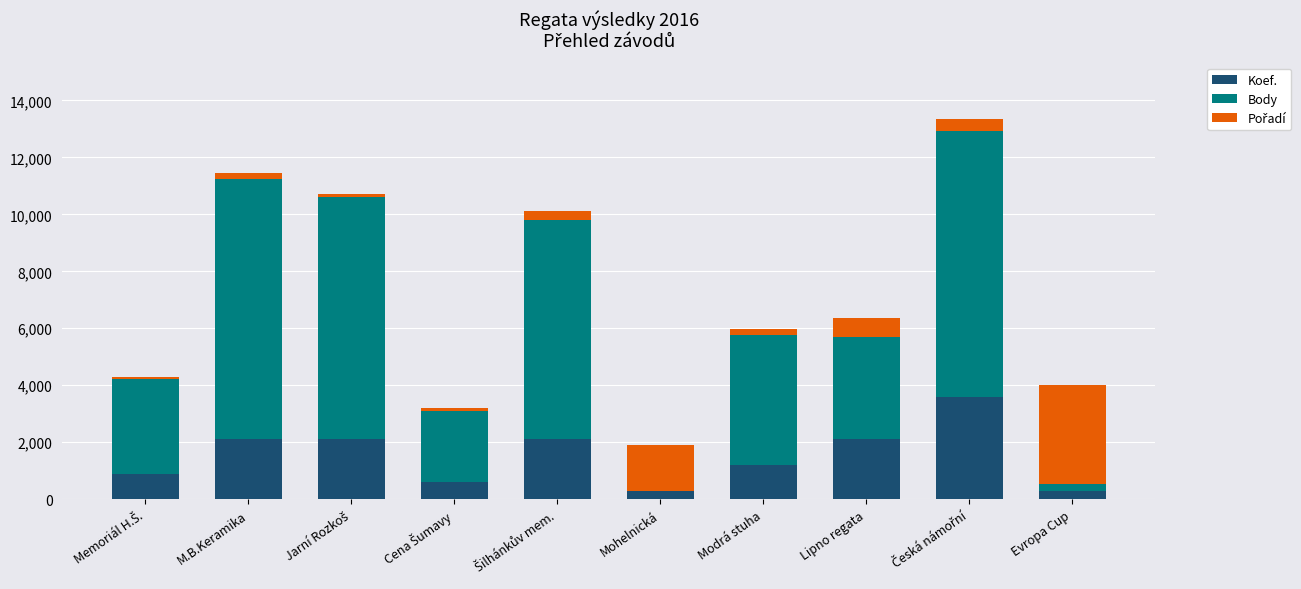

What is the sum of all Koef. values?

15300